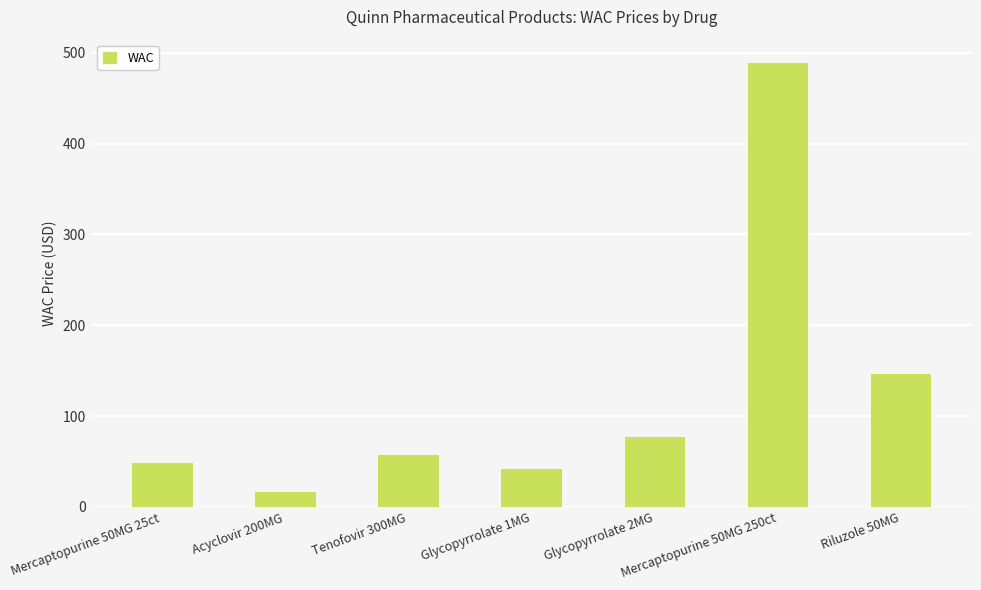

How many categories are shown in the chart?

7